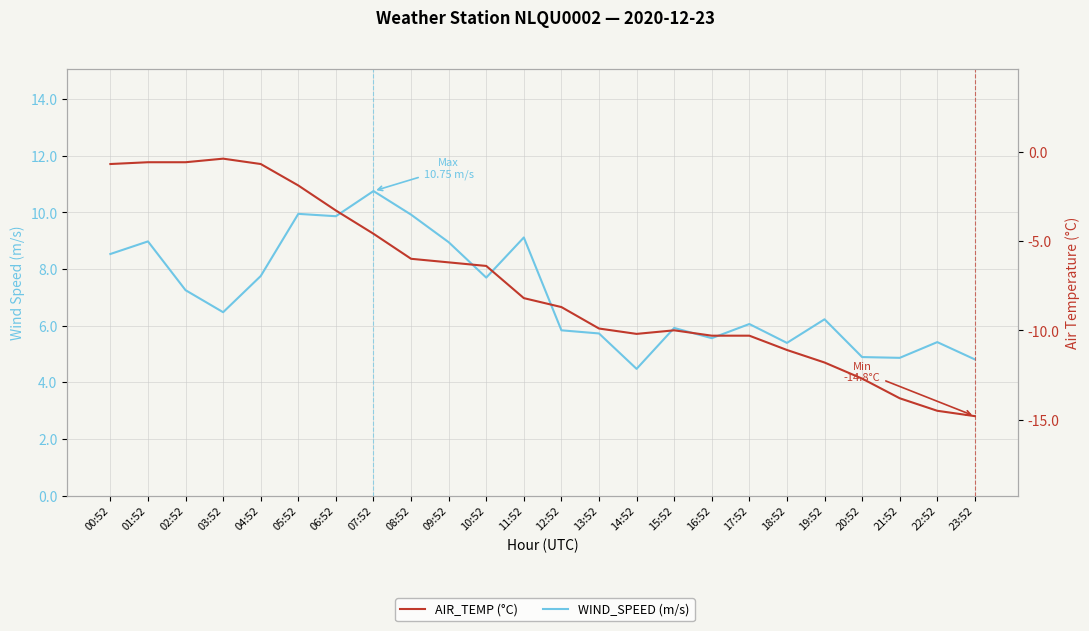

In WIND_SPEED (m/s), how many points are lower than both neighbors (excluding endpoints)?

7